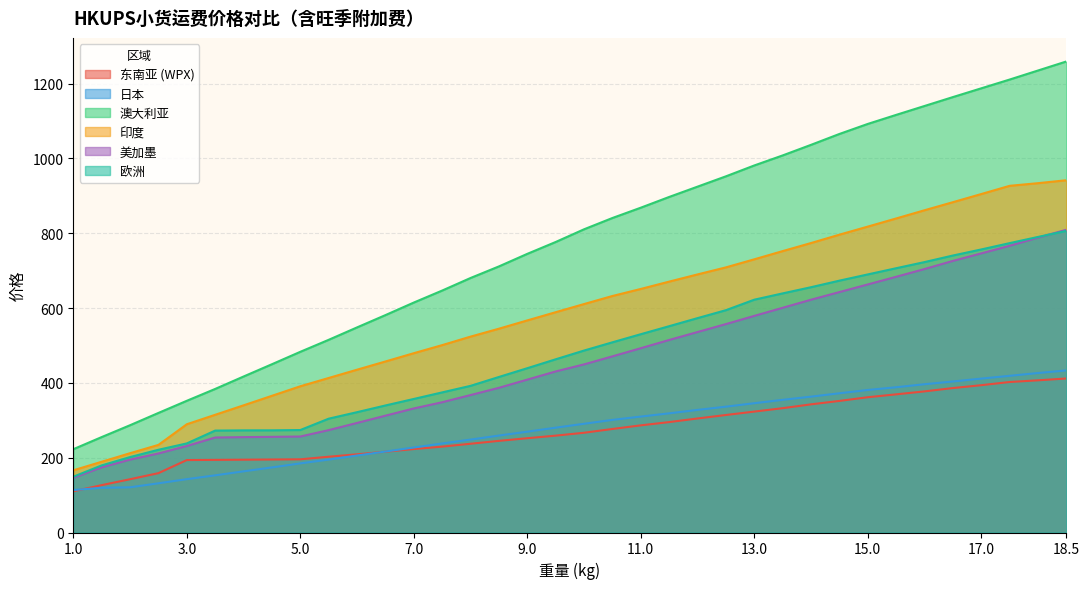

True or false: 印度 has a value of 312.7 at 13.5.

False